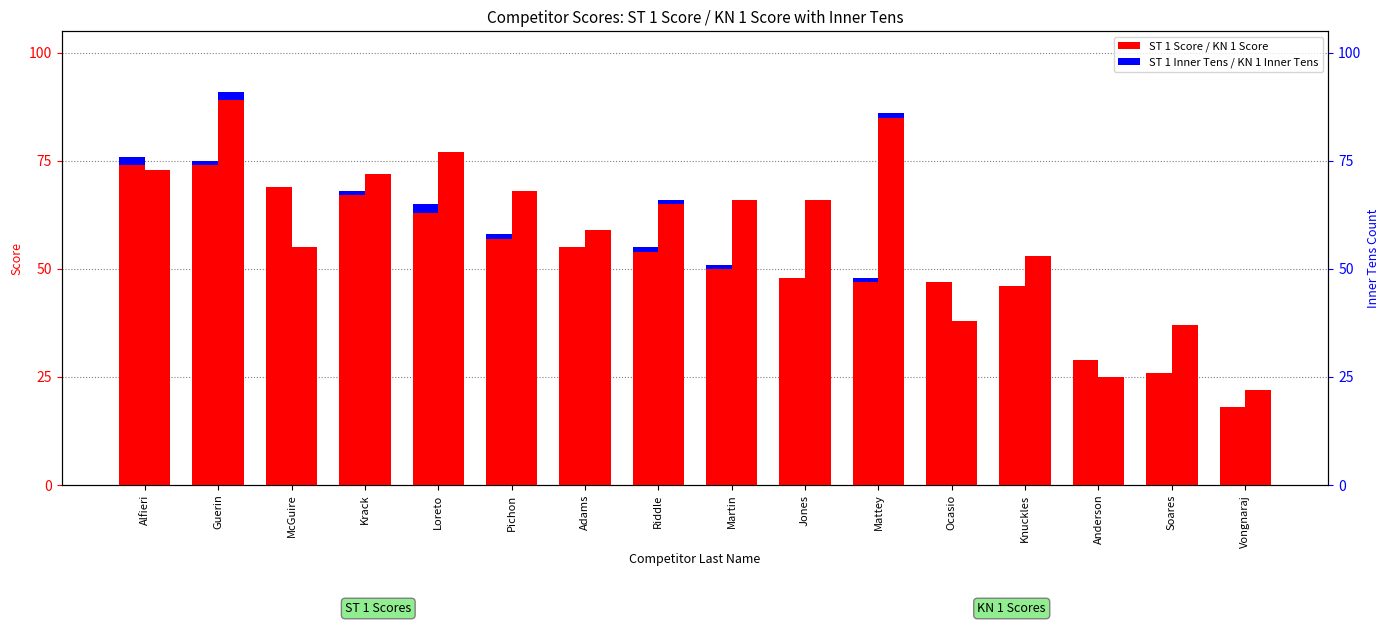

Between Jones and Mattey, which is larger?

Jones